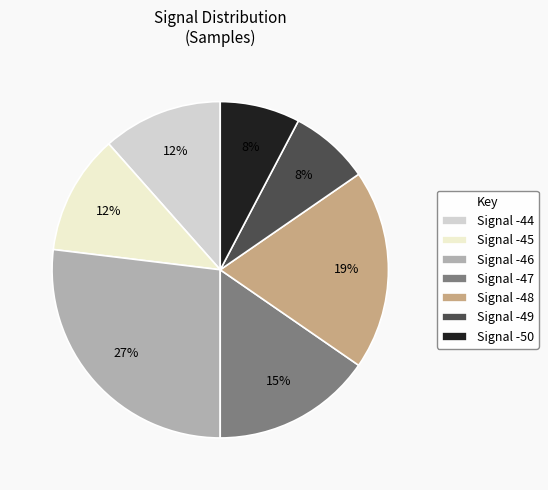

Is the sum of Signal -46 and Signal -47 greater than half?

No